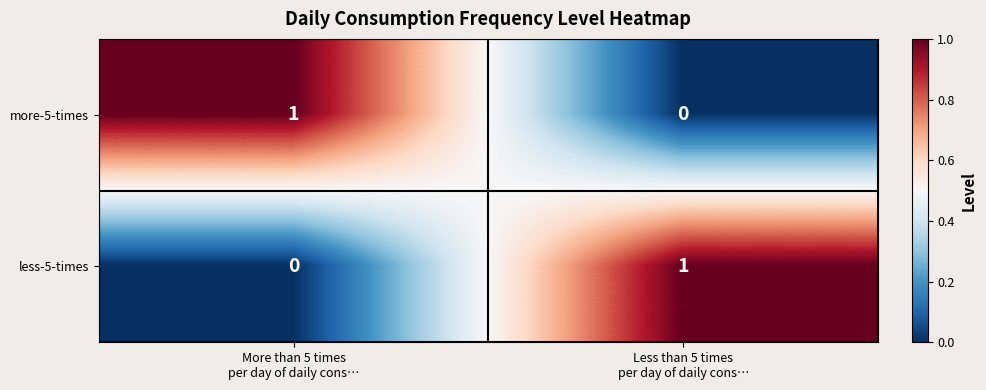

What is the spread (max minus min) of values at More than 5 times
per day of daily cons…?

1